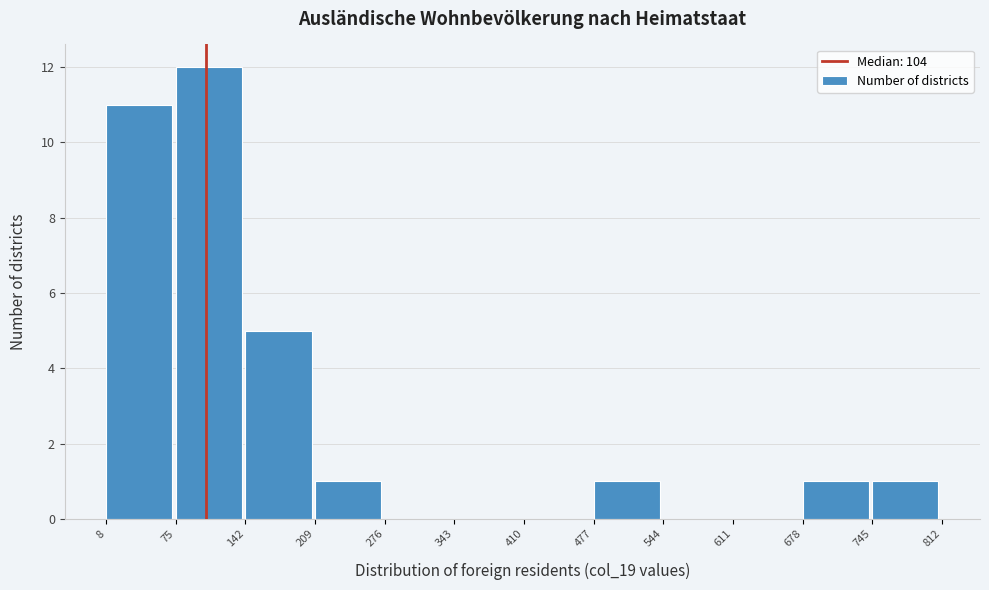

Over which range of the x-axis is the bar tallest?

75 to 142